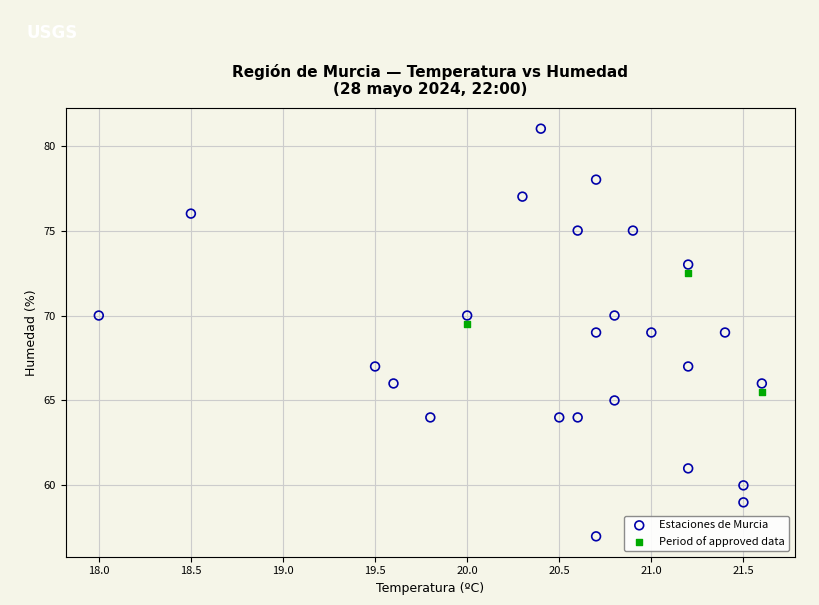

Which series has the largest Y range (max minus min)?

Estaciones de Murcia